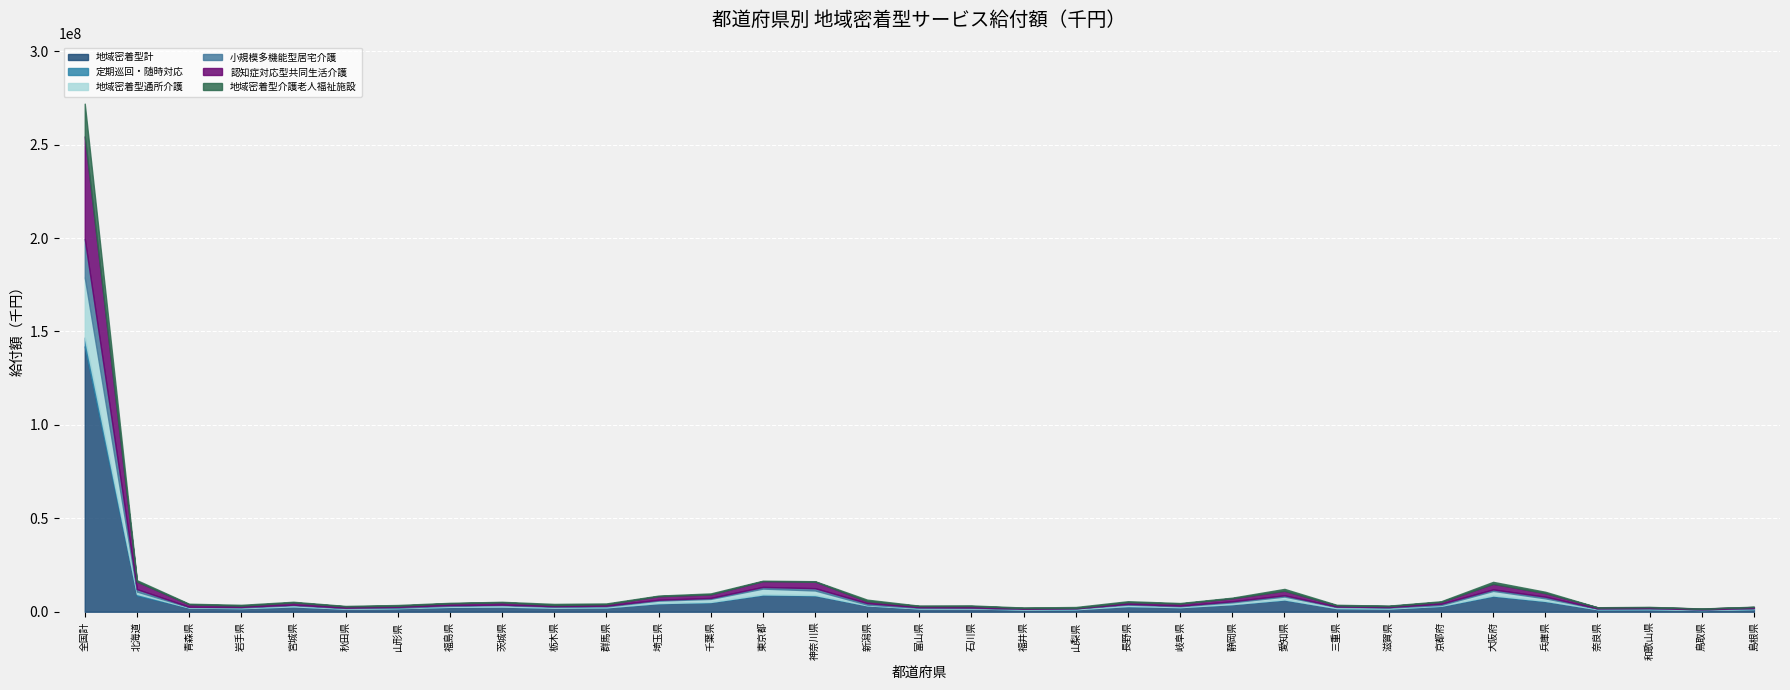

True or false: 地域密着型通所介護 and 定期巡回・随時対応 intersect in this chart.

False